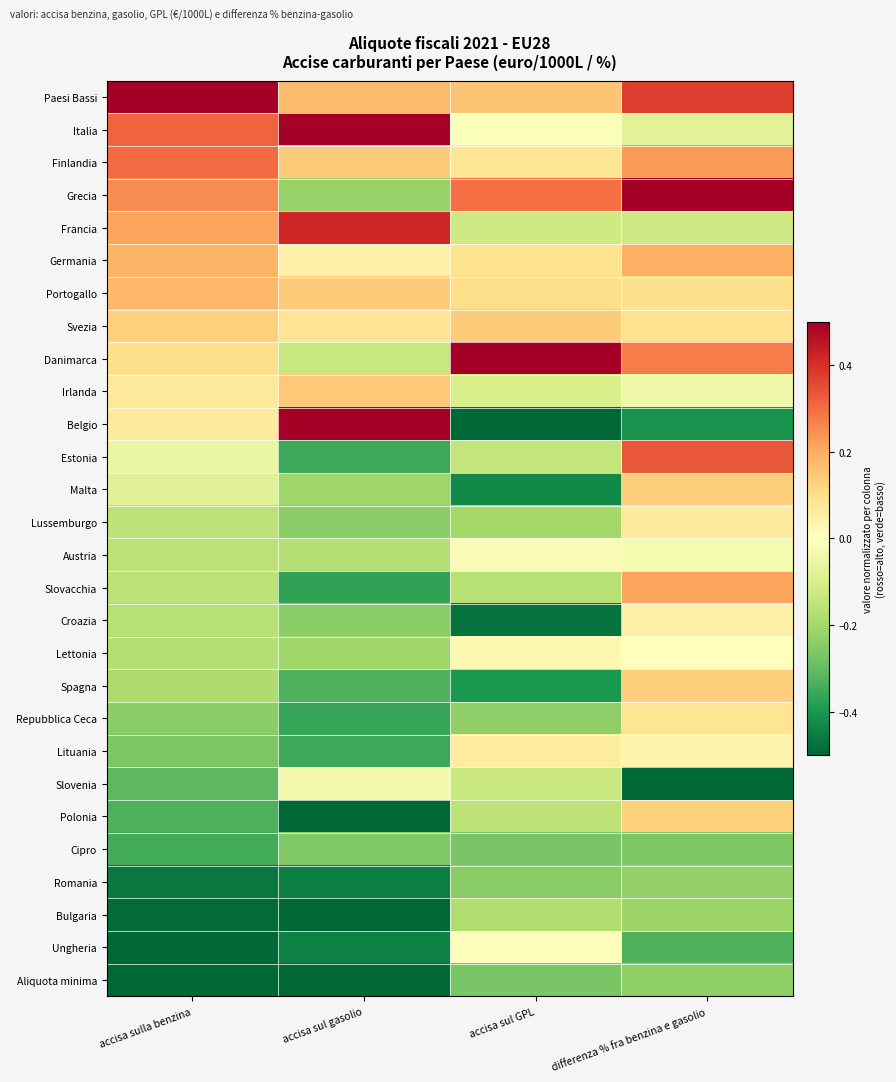

What is the difference between the highest and lowest values at accisa sul gasolio?

1.0